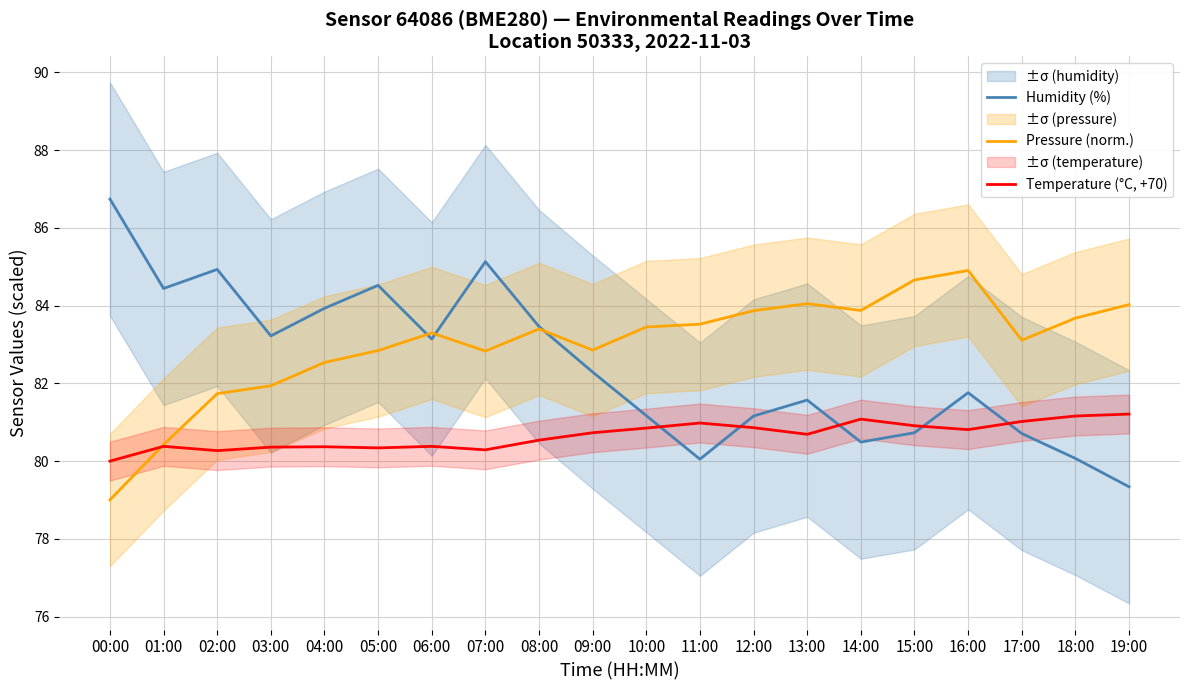

Which series has the largest total across all categories?

Pressure (norm.)